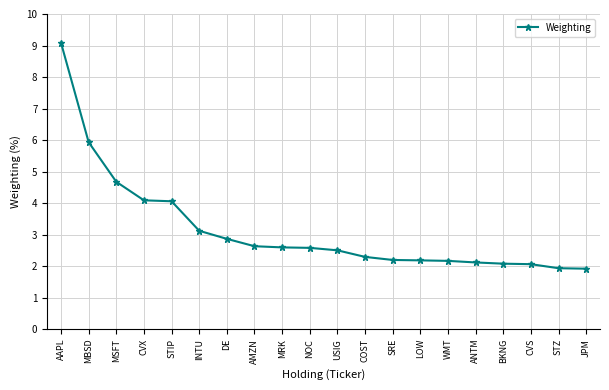

True or false: the data shows 3.5 at COST.

False